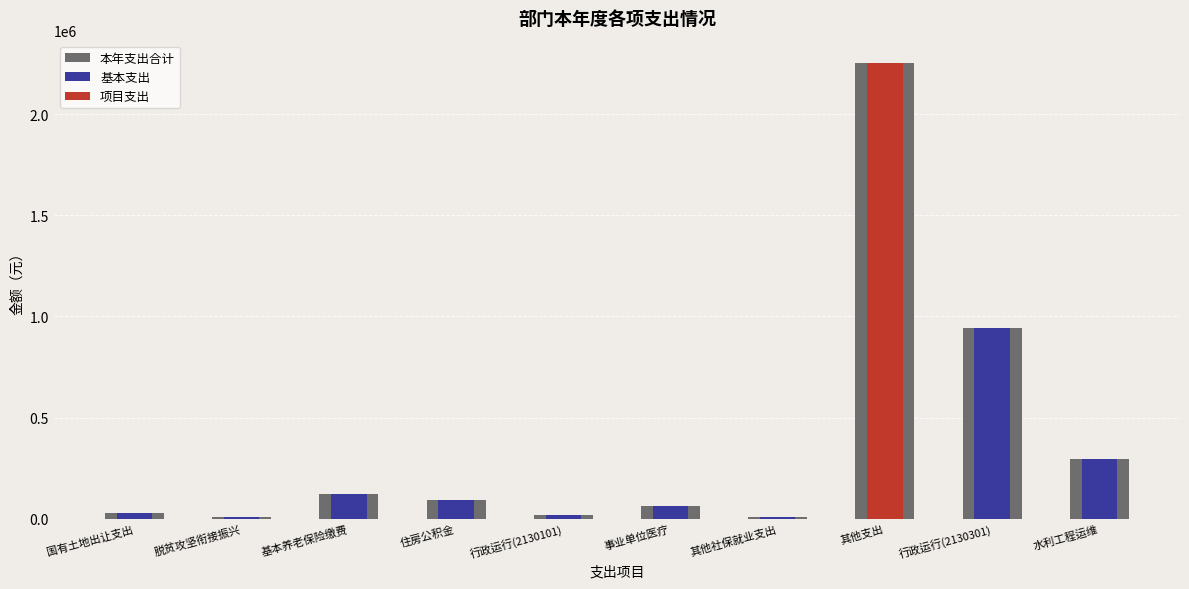

Which series has the largest total across all categories?

本年支出合计